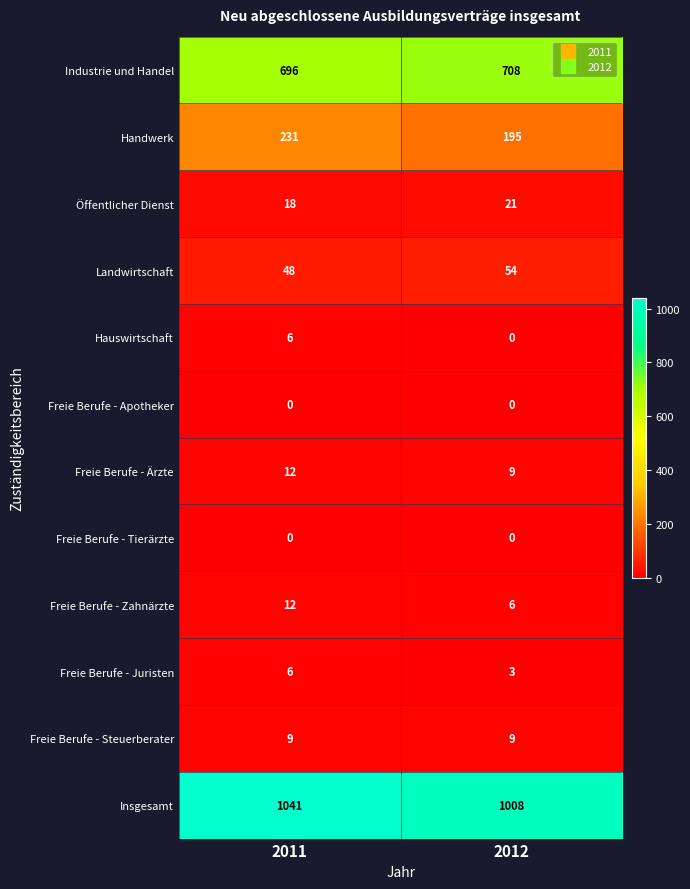

At which label is Insgesamt closest to 1024?

2012